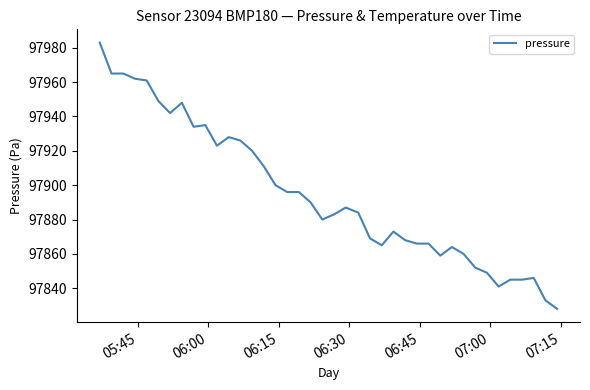

What is the difference between the maximum and minimum values?

155